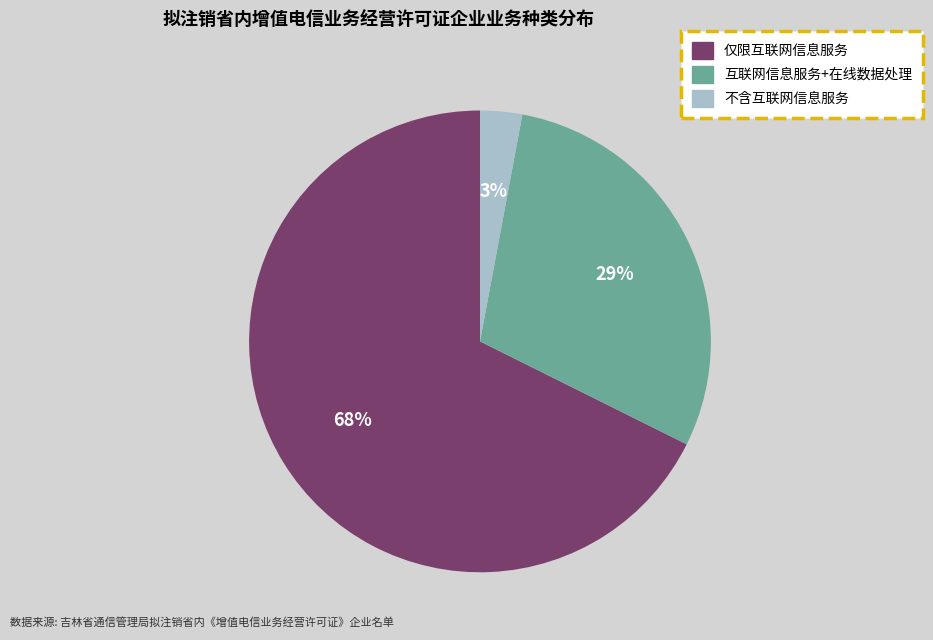

Does any single category account for the majority?

Yes